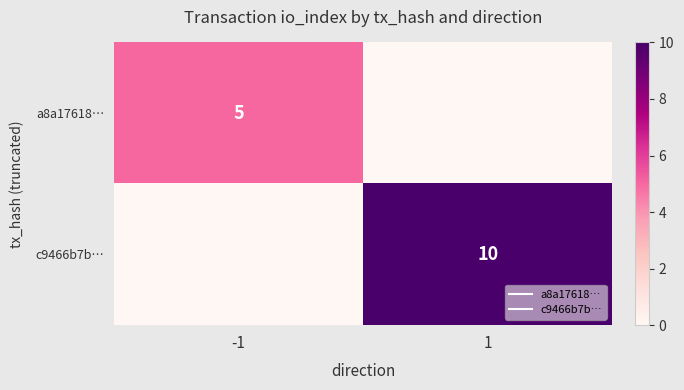

Which series has the largest range (max minus min)?

c9466b7b…